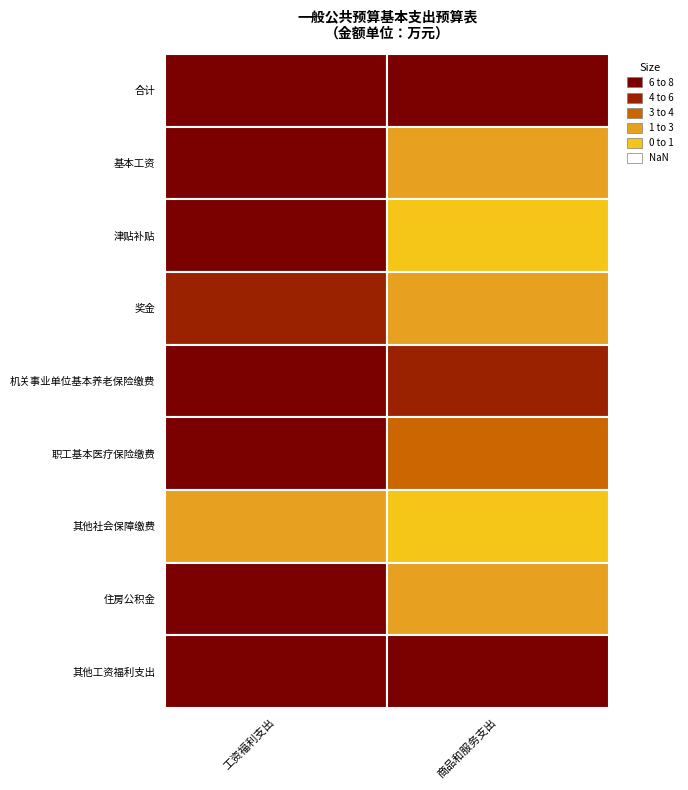

What is the maximum value for 商品和服务支出?

23.2